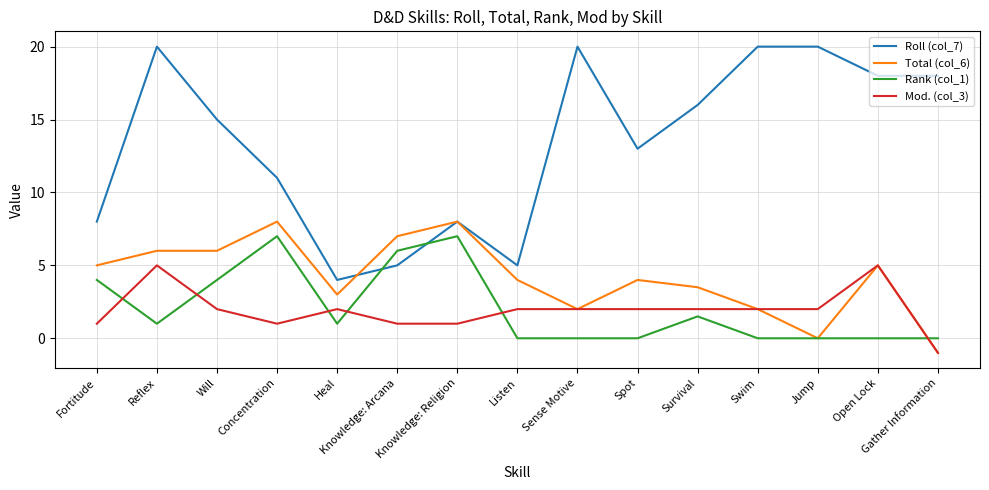

True or false: Mod. (col_3) has more than 0 points higher than both neighbors.

True